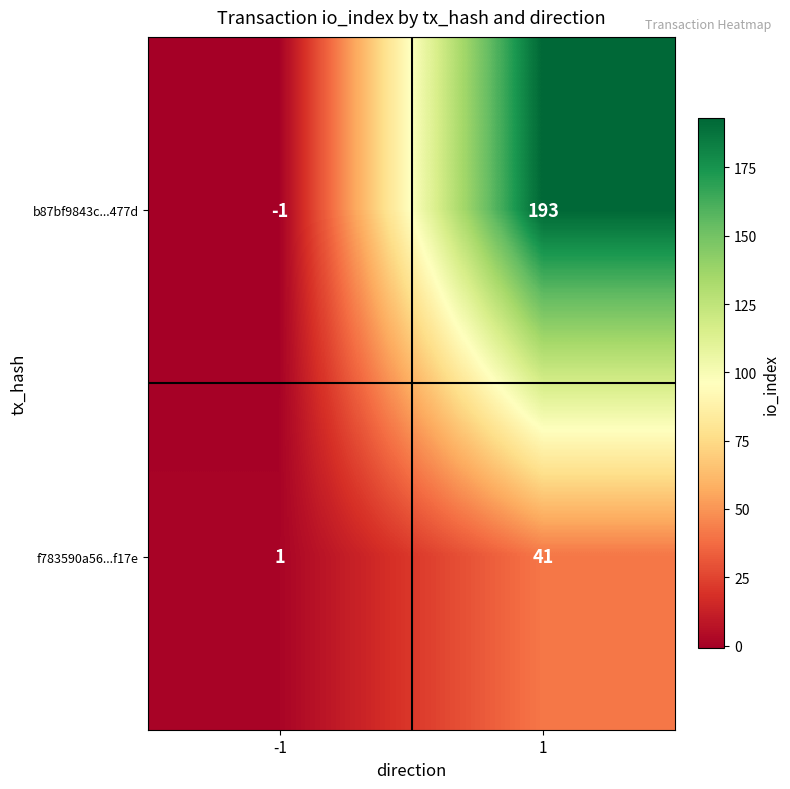

Which series has the largest total across all categories?

b87bf9843c...477d